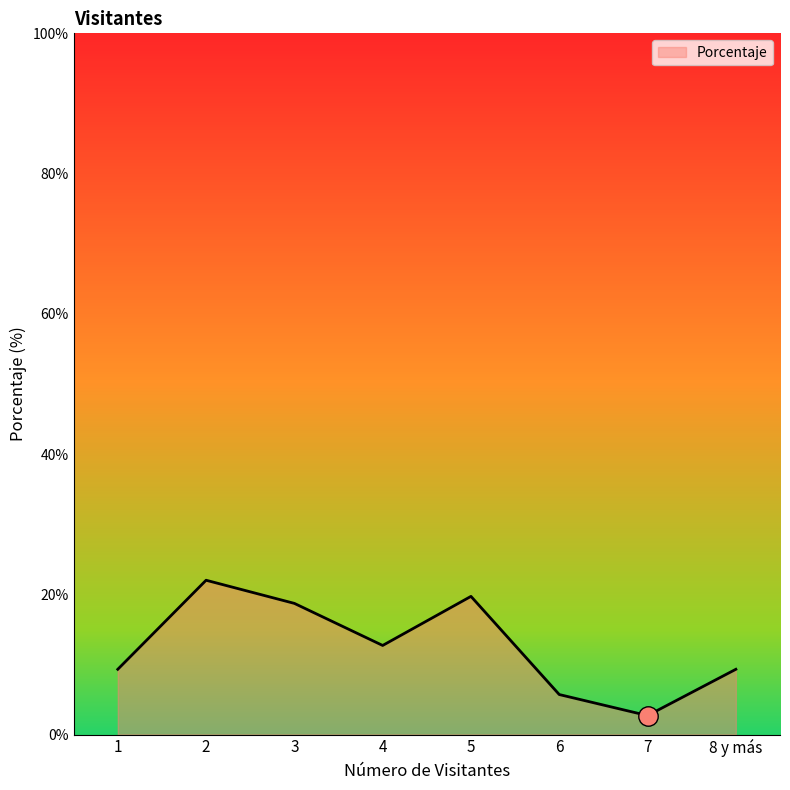

What is the difference between the values at 8 y más and 6?

3.6